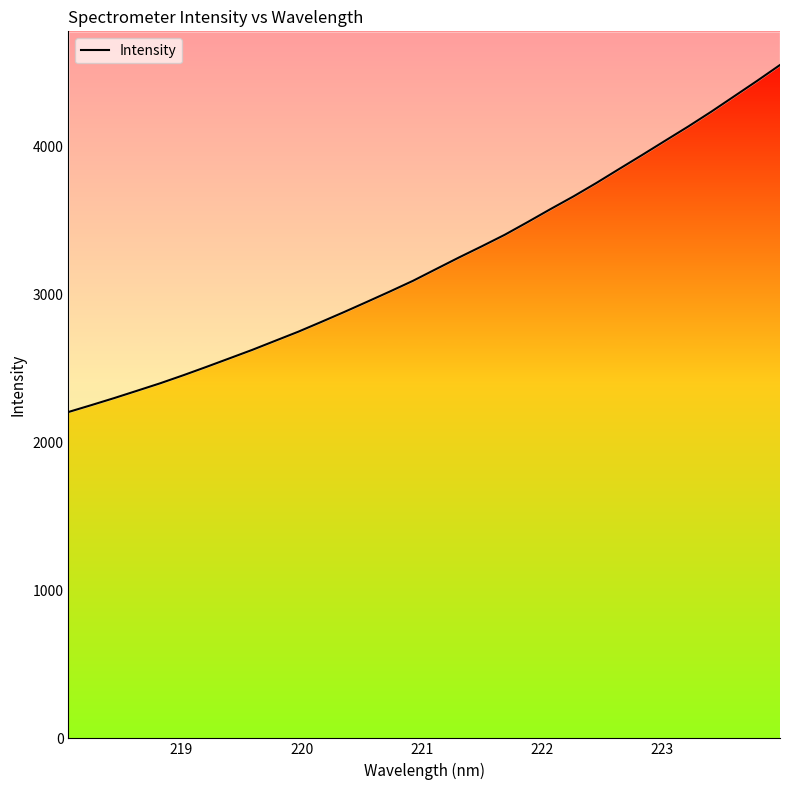

What is the greatest value displayed?

4547.5